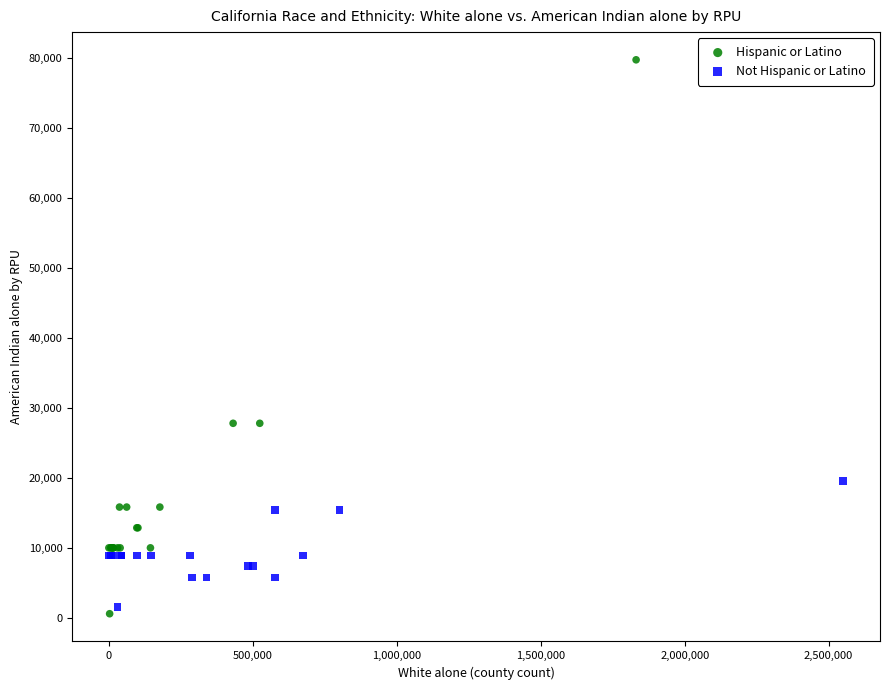

Which series has the widest spread of Y values?

Hispanic or Latino